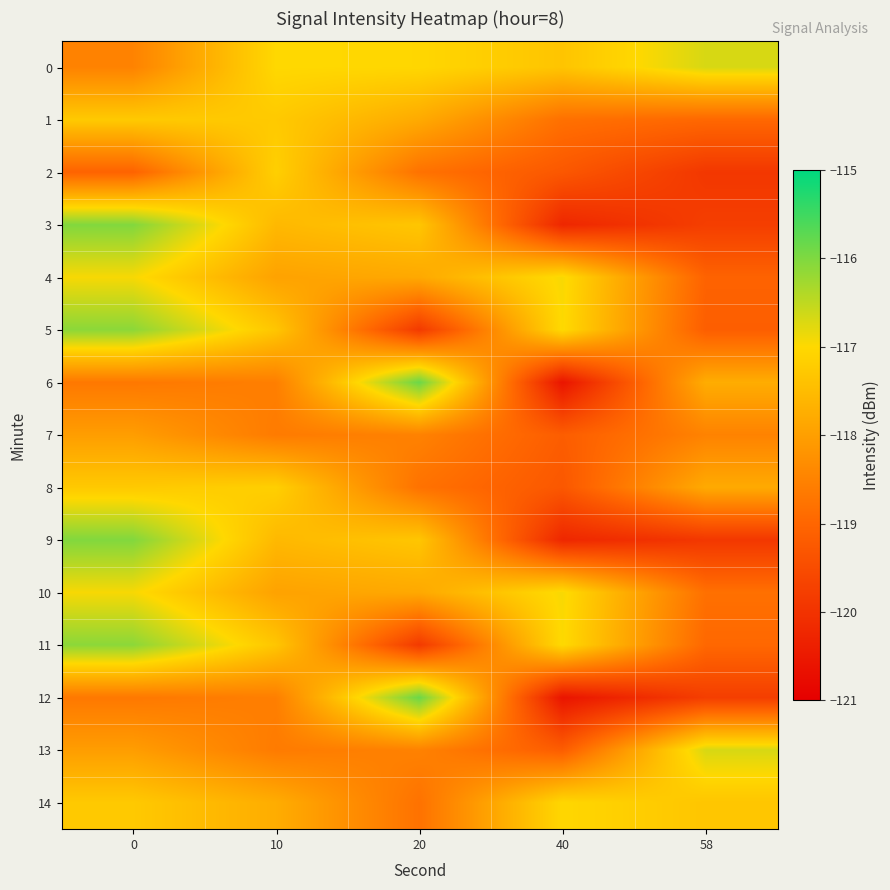

Which has a higher value, 40 or 20?

20